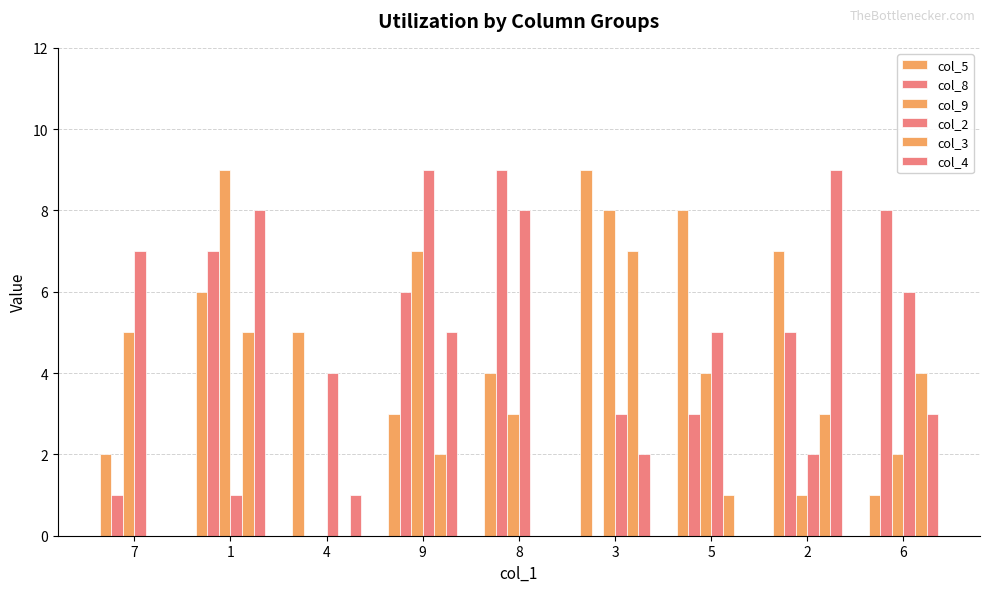

Reading left to right, extract all data points from this chart.

col_5: 7=2	1=6	4=5	9=3	8=4	3=9	5=8	2=7	6=1
col_8: 7=1	1=7	4=0	9=6	8=9	3=0	5=3	2=5	6=8
col_9: 7=5	1=9	4=0	9=7	8=3	3=8	5=4	2=1	6=2
col_2: 7=7	1=1	4=4	9=9	8=8	3=3	5=5	2=2	6=6
col_3: 7=0	1=5	4=0	9=2	8=0	3=7	5=1	2=3	6=4
col_4: 7=0	1=8	4=1	9=5	8=0	3=2	5=0	2=9	6=3